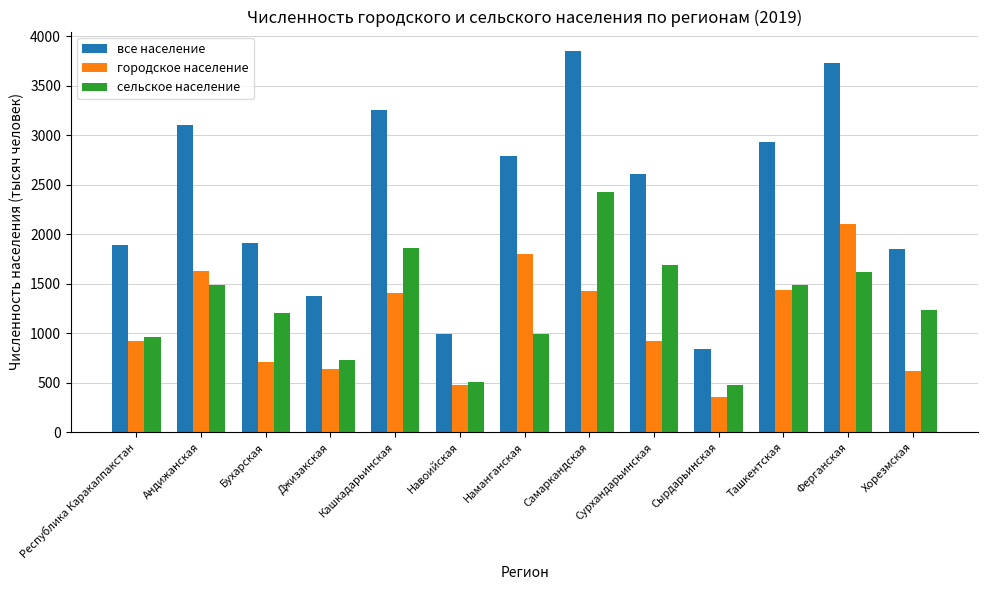

Does the chart contain any negative values?

No